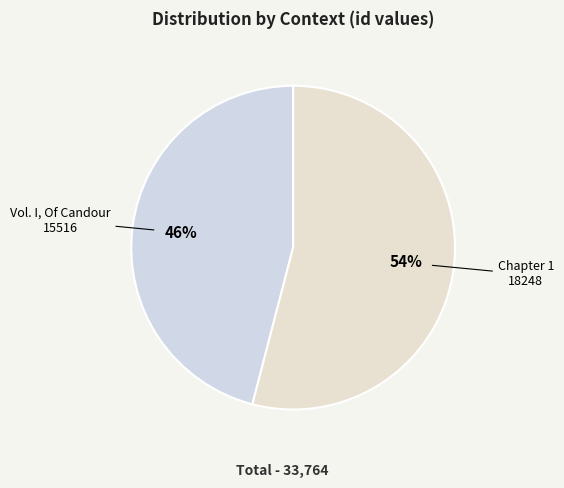

How many segments does this pie chart have?

2